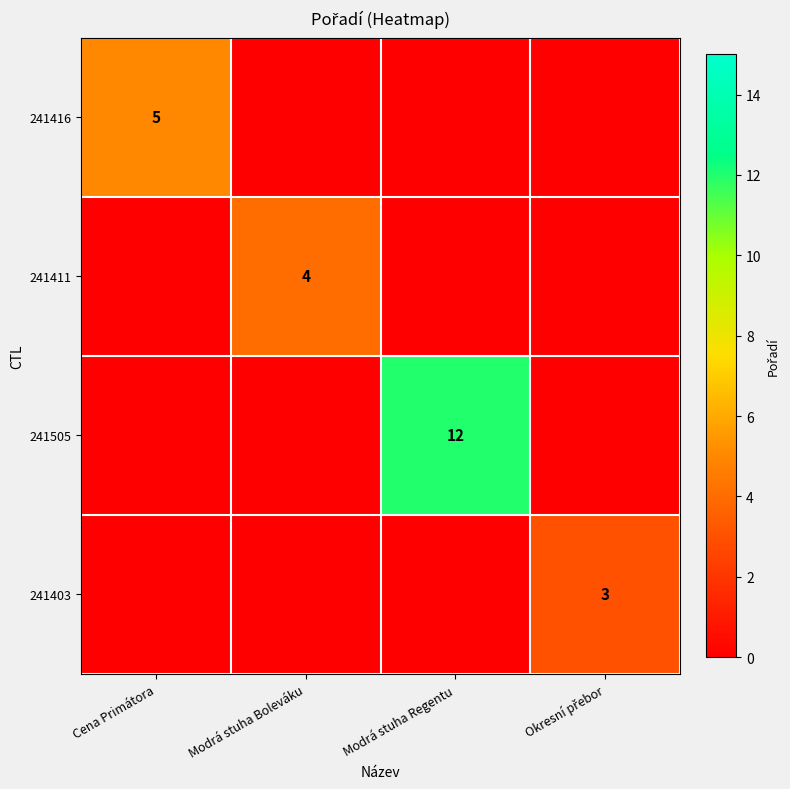

Which has a higher value, Modrá stuha Boleváku or Okresní přebor?

Modrá stuha Boleváku